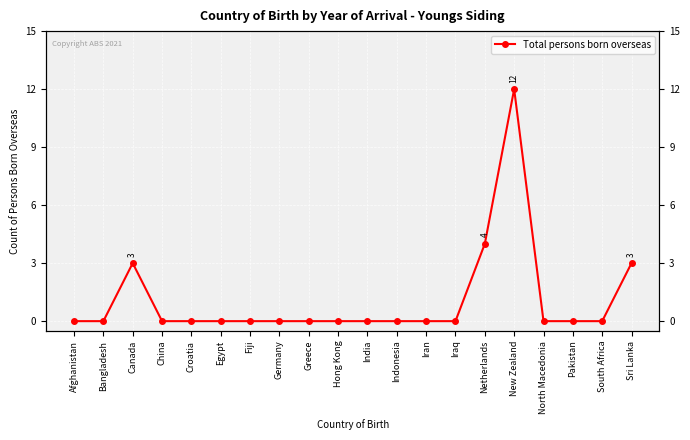

Rank the categories by value from lowest to highest.

Afghanistan, Bangladesh, China, Croatia, Egypt, Fiji, Germany, Greece, Hong Kong, India, Indonesia, Iran, Iraq, North Macedonia, Pakistan, South Africa, Canada, Sri Lanka, Netherlands, New Zealand